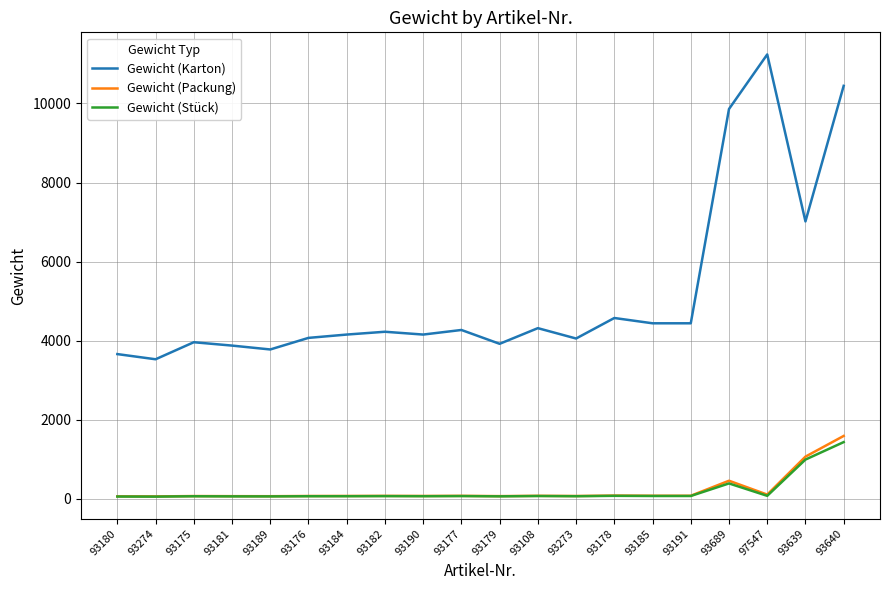

Does the chart have visible grid lines?

Yes